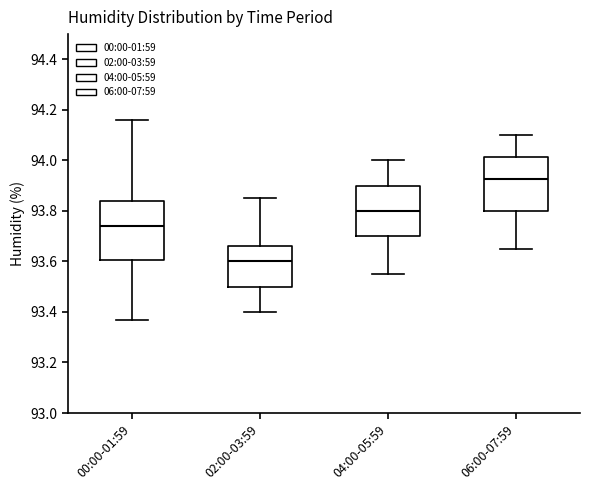

Reading left to right, read every box against the y-axis: the position of its median line, the range the box covers, and the ends of its whiskers. The values are not printed on the chart, so give them approximately, as read against the axis.

00:00-01:59: median 93.74, box 93.60 to 93.84, whiskers 93.38 to 94.16
02:00-03:59: median 93.60, box 93.50 to 93.66, whiskers 93.40 to 93.86
04:00-05:59: median 93.80, box 93.70 to 93.90, whiskers 93.56 to 94.00
06:00-07:59: median 93.92, box 93.80 to 94.02, whiskers 93.66 to 94.10